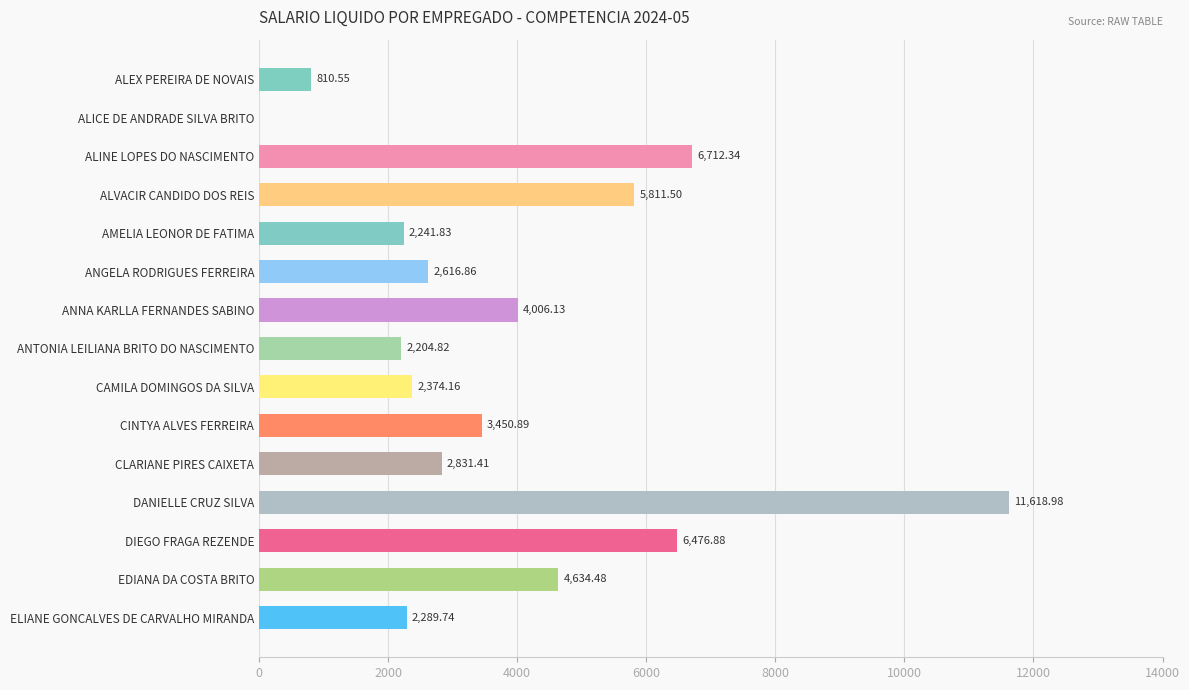

How many series are shown in this chart?

1